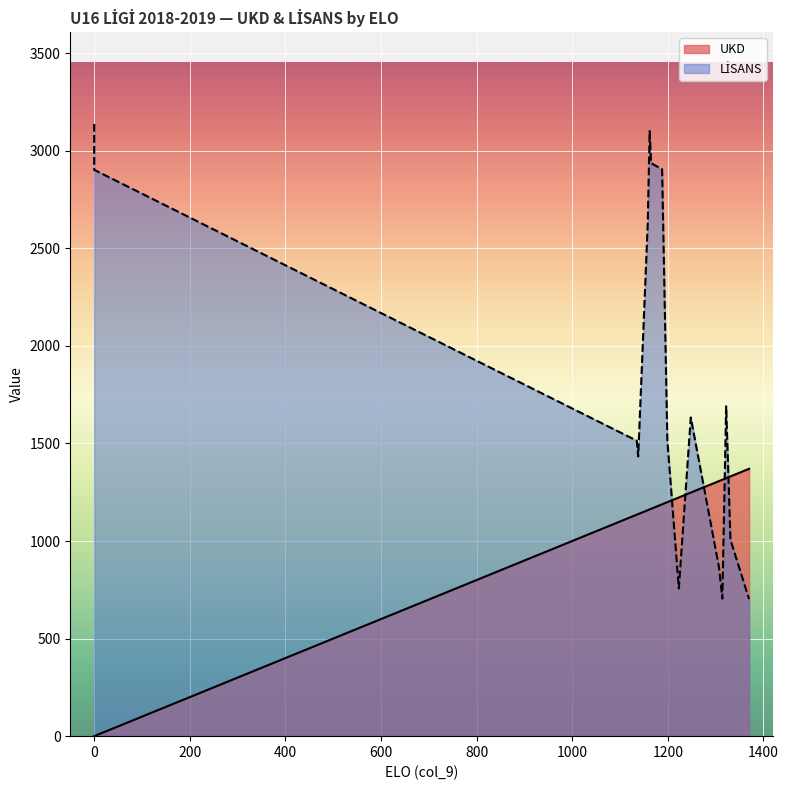

The value of LİSANS at 1162 is 3101. True or false?

True